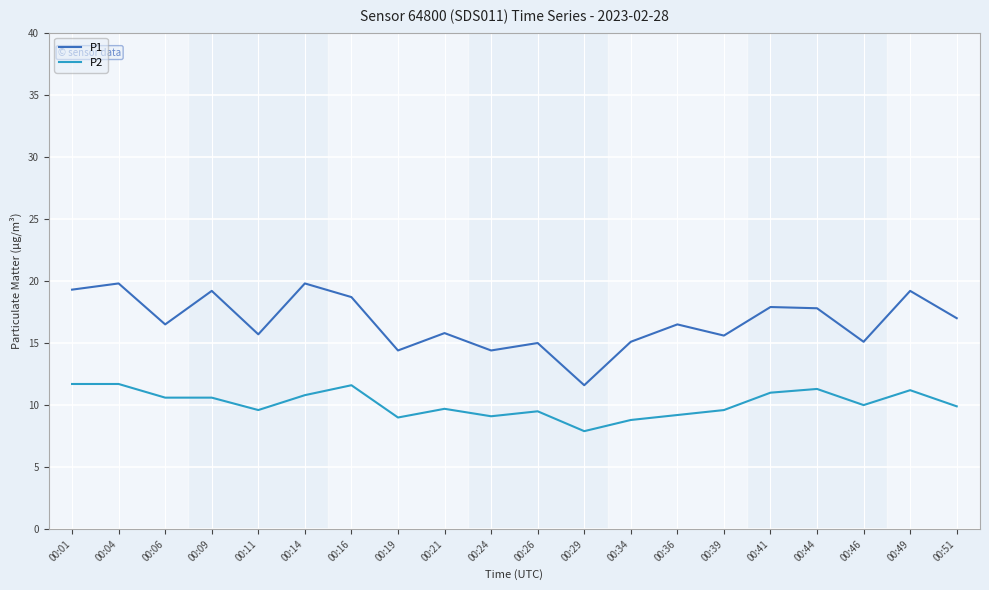

Is it true that P2 equals 14.0 at 00:24?

False